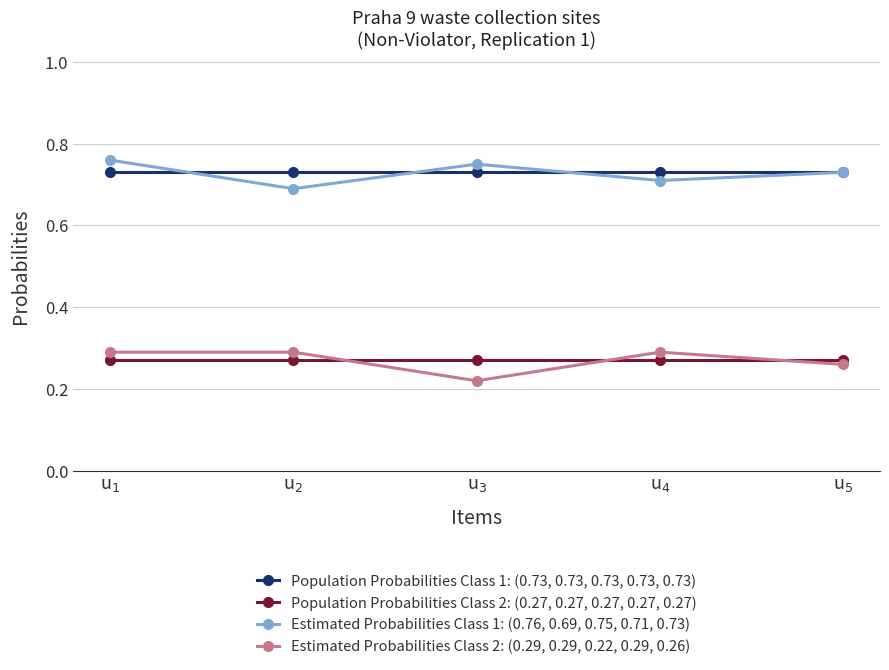

At u$_{2}$, list the series in order from largest to smallest.

Population Probabilities Class 1: (0.73, 0.73, 0.73, 0.73, 0.73), Estimated Probabilities Class 1: (0.76, 0.69, 0.75, 0.71, 0.73), Estimated Probabilities Class 2: (0.29, 0.29, 0.22, 0.29, 0.26), Population Probabilities Class 2: (0.27, 0.27, 0.27, 0.27, 0.27)